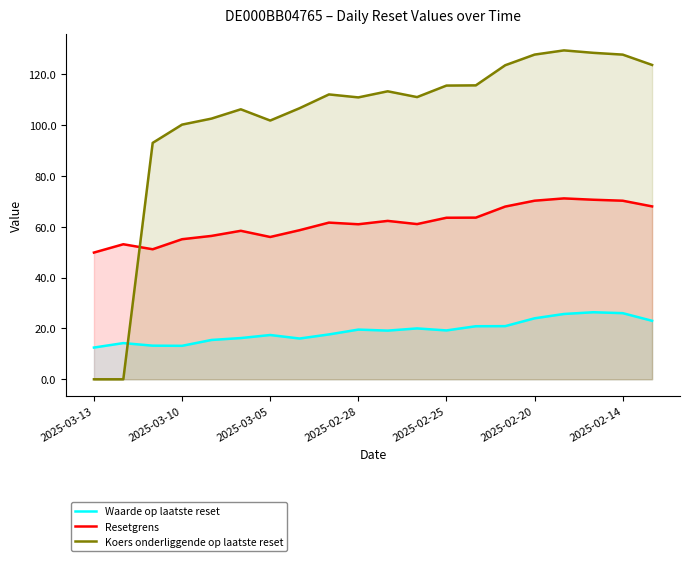

Is it true that Resetgrens equals 70.2 at 2025-02-14?

True